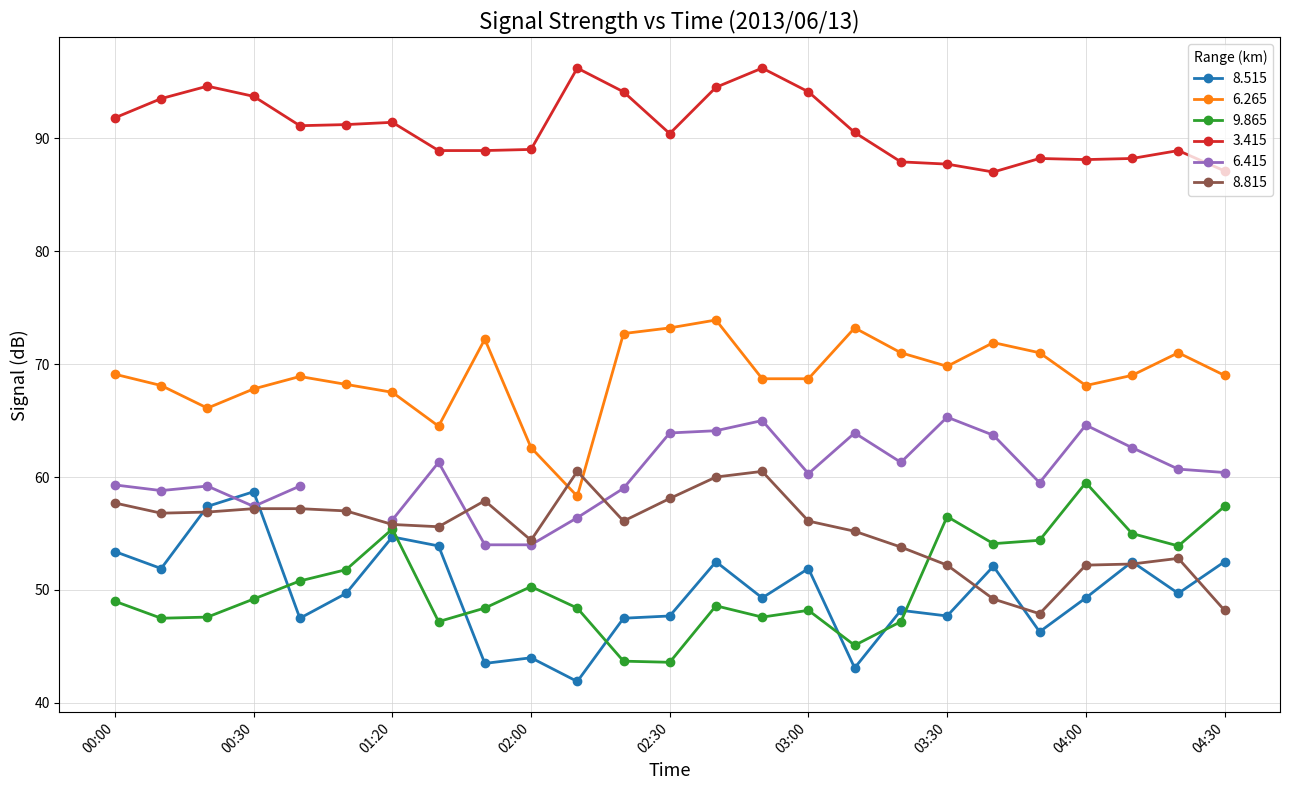

The 3.415 series shows 89.0 at 02:00. True or false?

True